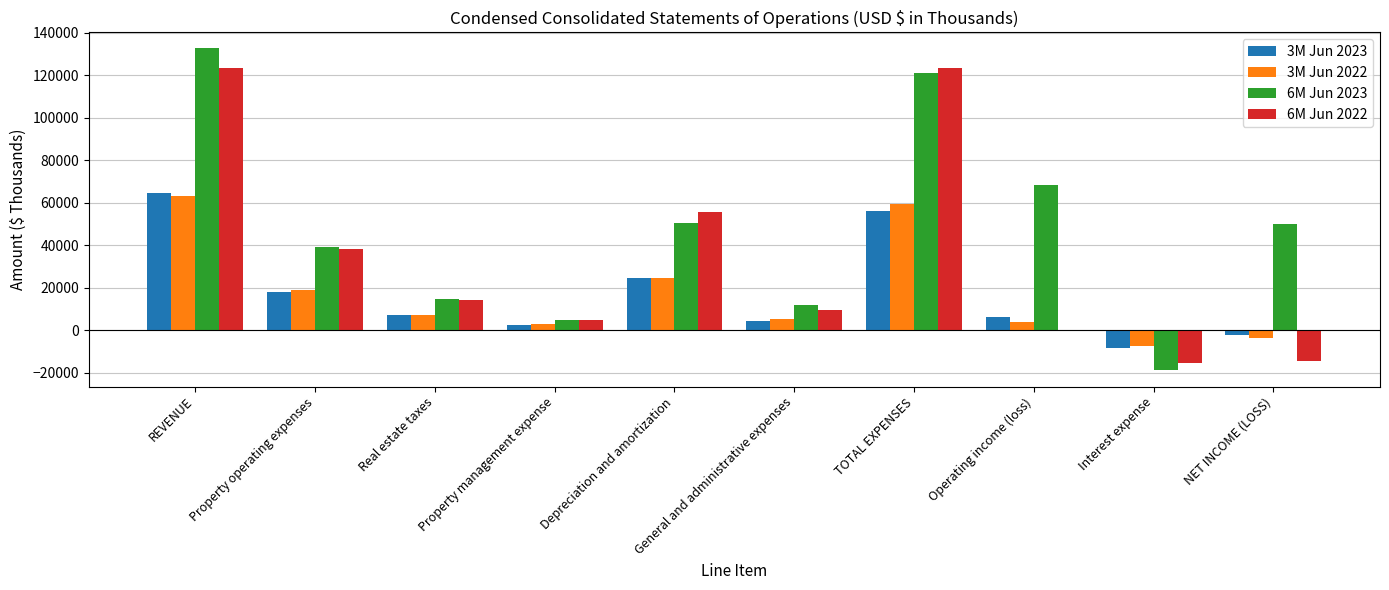

Which label corresponds to the largest value in the chart?

REVENUE